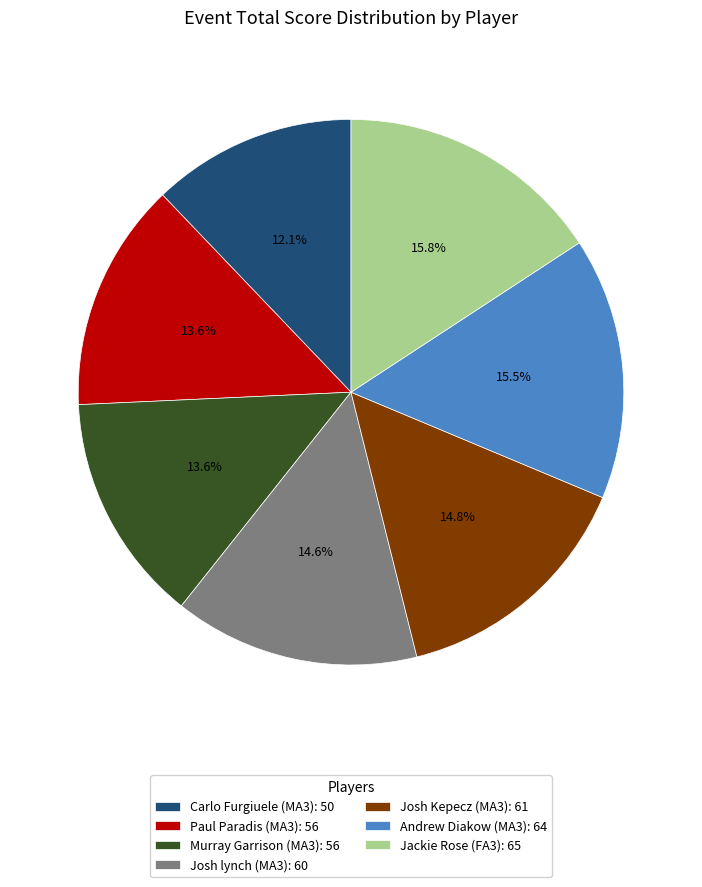

How many slices are in this pie chart?

7